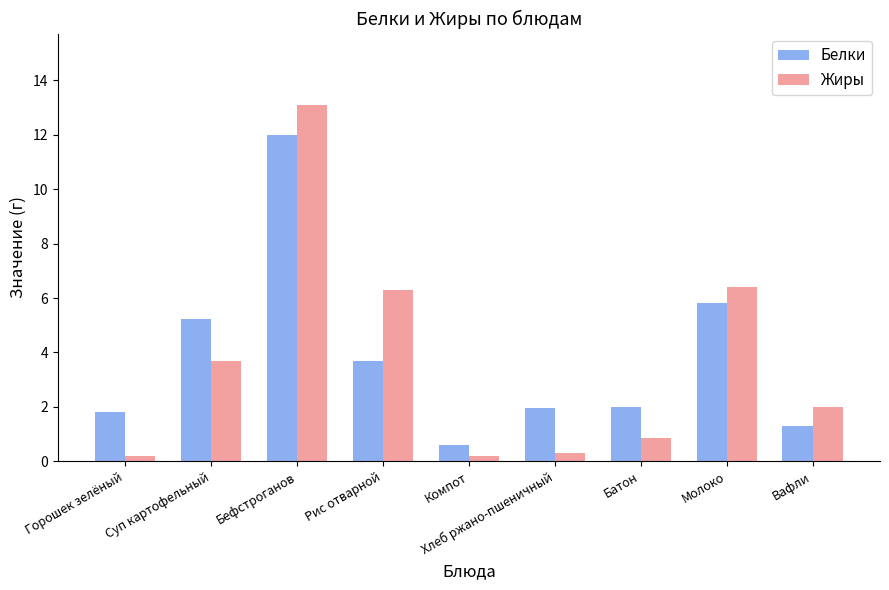

At which category is the sum across all series the highest?

Бефстроганов